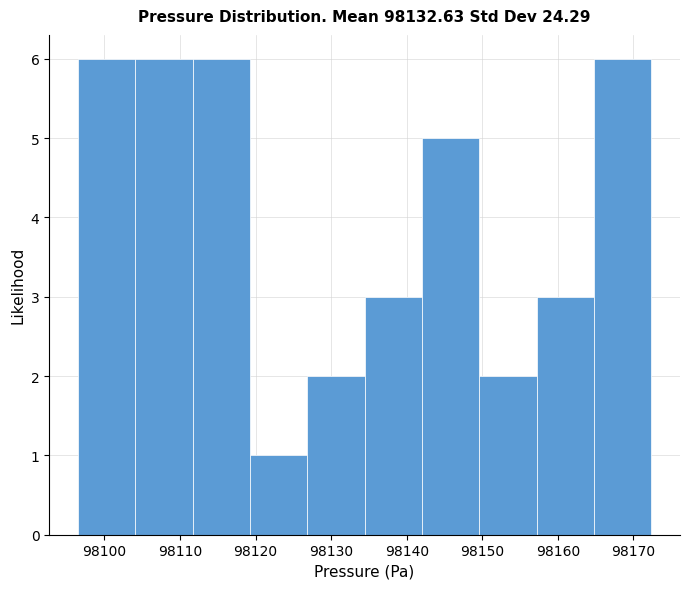

Reading left to right, transcribe this chart: for each bar, give the range it covers on the x-axis and its height. Neither the bar edges nor the heights are printed on the chart, so give them approximately, as read against the axes.

98096 to 98104: 6
98104 to 98112: 6
98112 to 98119: 6
98119 to 98127: 1
98127 to 98134: 2
98134 to 98142: 3
98142 to 98150: 5
98150 to 98157: 2
98157 to 98165: 3
98165 to 98172: 6